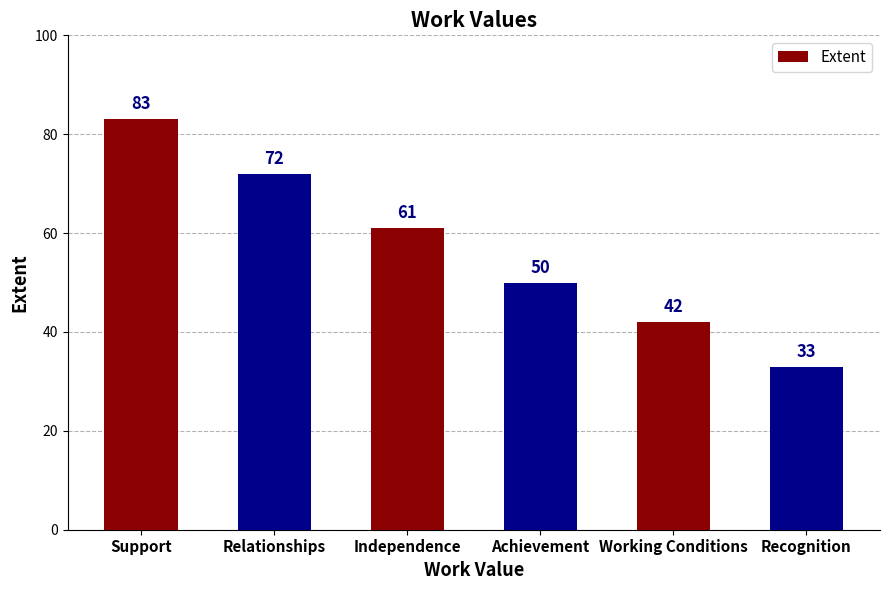

What is the difference between the second highest and minimum values?

39